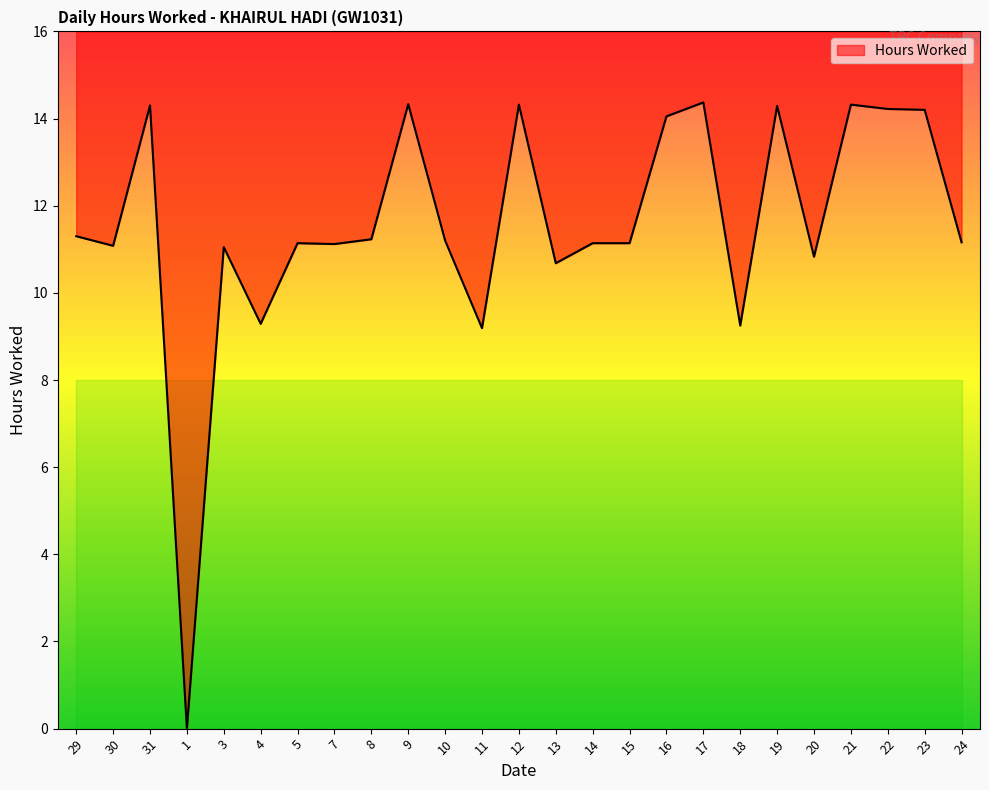

Which has a higher value, 16 or 30?

16